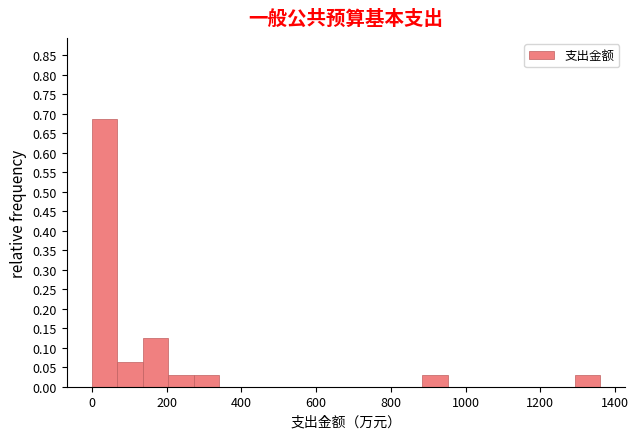

Around what value on the x-axis is the tallest bar? Give the approximate position of its centre, as read against the axis.

40